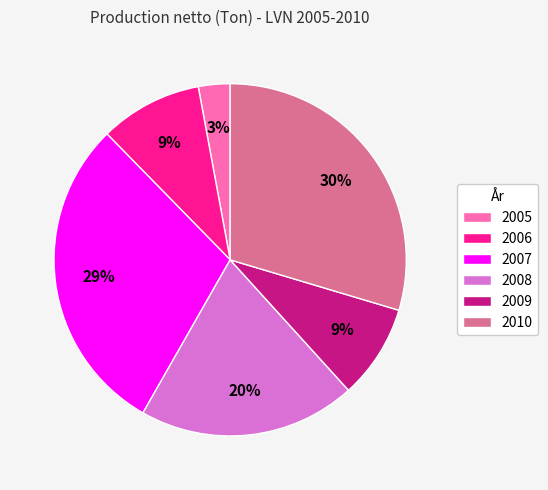

To the nearest percent, what is the average slice percentage?

17%